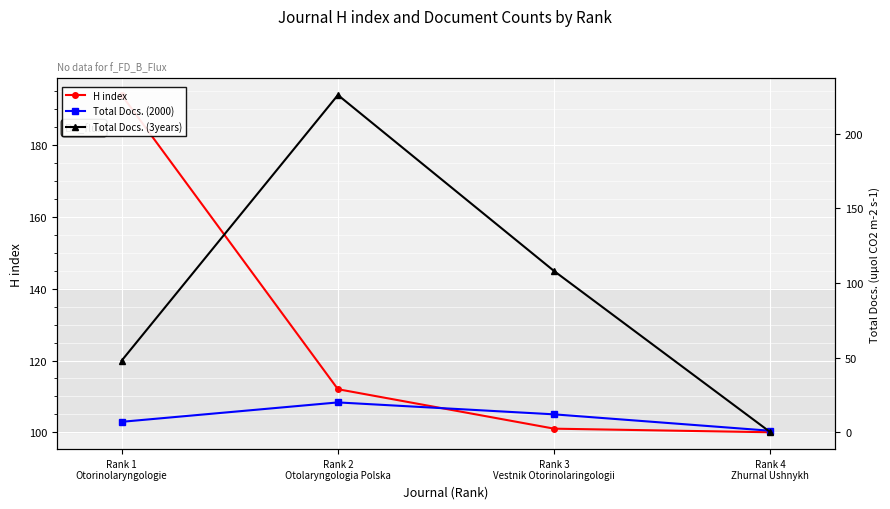

True or false: Total Docs. (3years) and Total Docs. (2000) cross at least once.

True